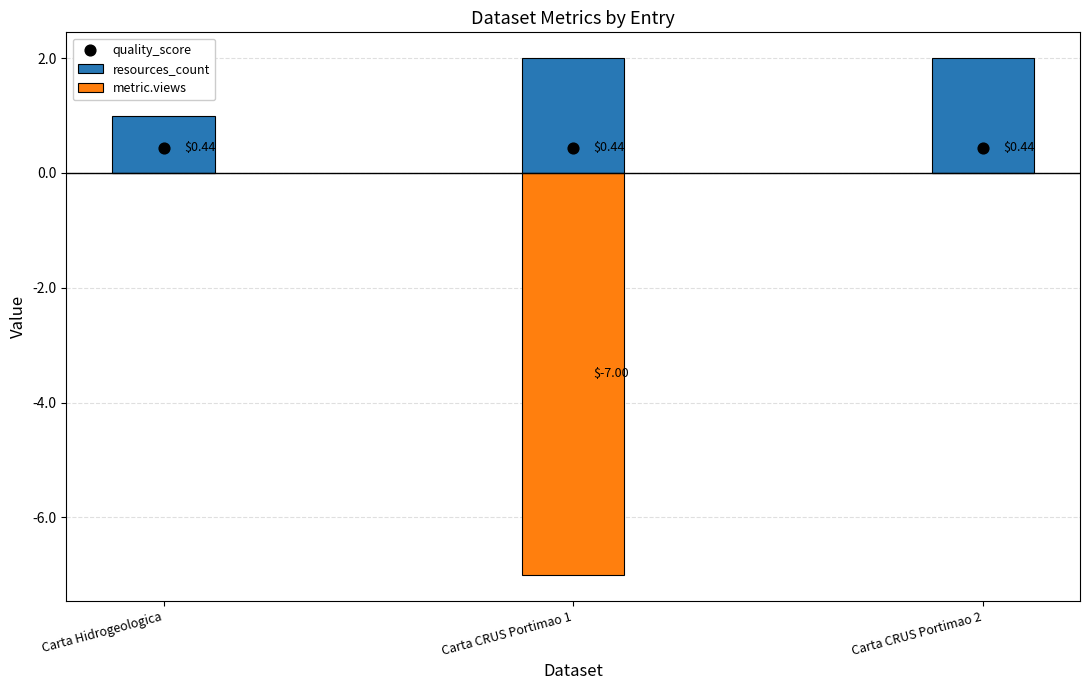

Which series reaches the minimum Y coordinate?

metric.views